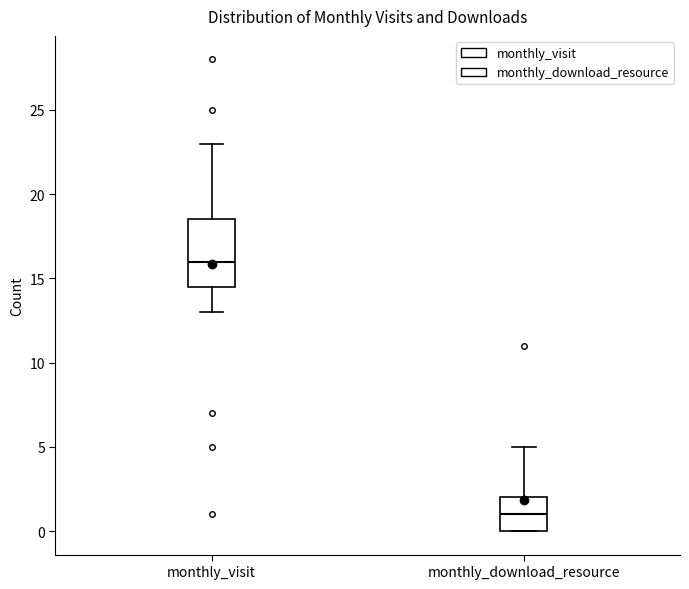

Reading left to right, transcribe this box plot: for each box, give where its median line is, the range the box spans, and where its two whiskers end, as read against the y-axis. The values are not printed on the chart, so give them approximately, as read against the axis.

monthly_visit: median 16.0, box 14.5 to 18.5, whiskers 13.0 to 23.0
monthly_download_resource: median 1.0, box 0.0 to 2.0, whiskers 0.0 to 5.0